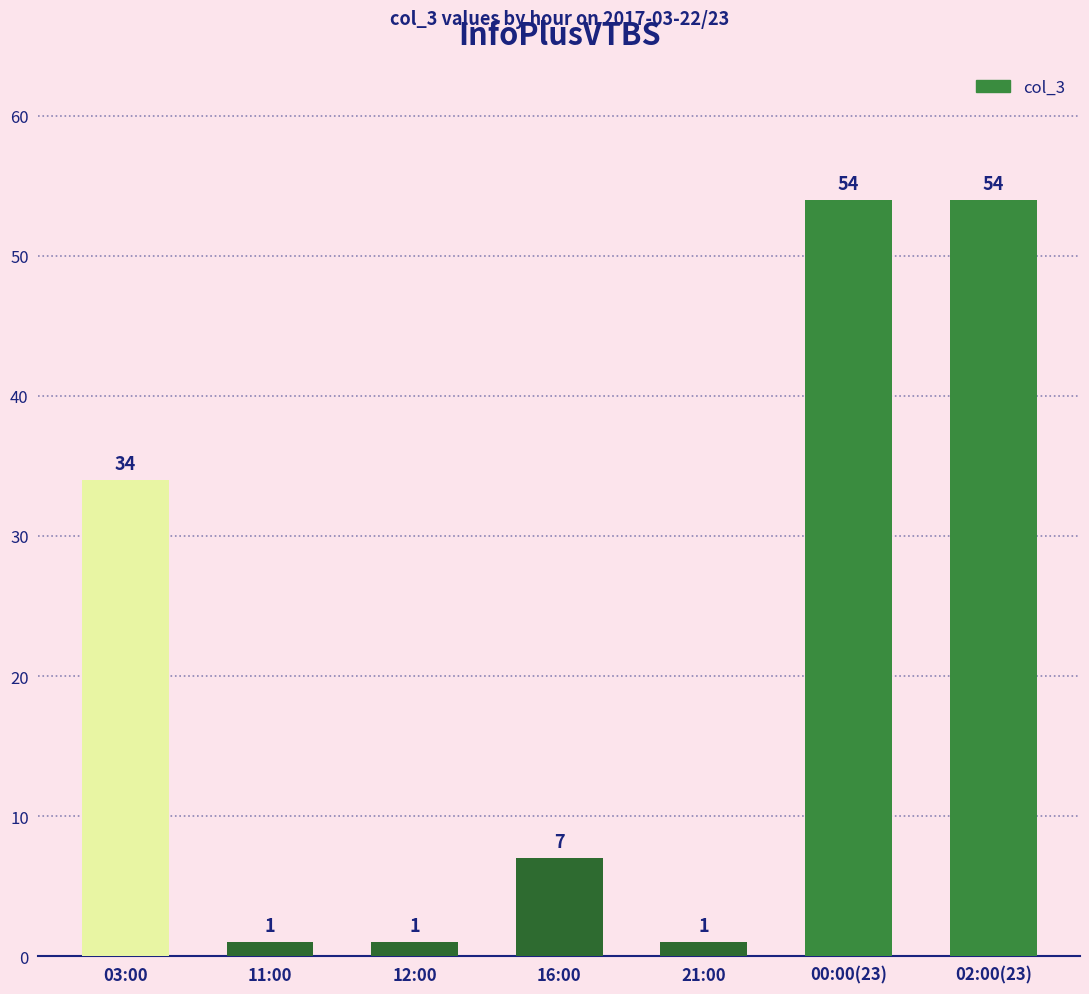

What is the average value?

22